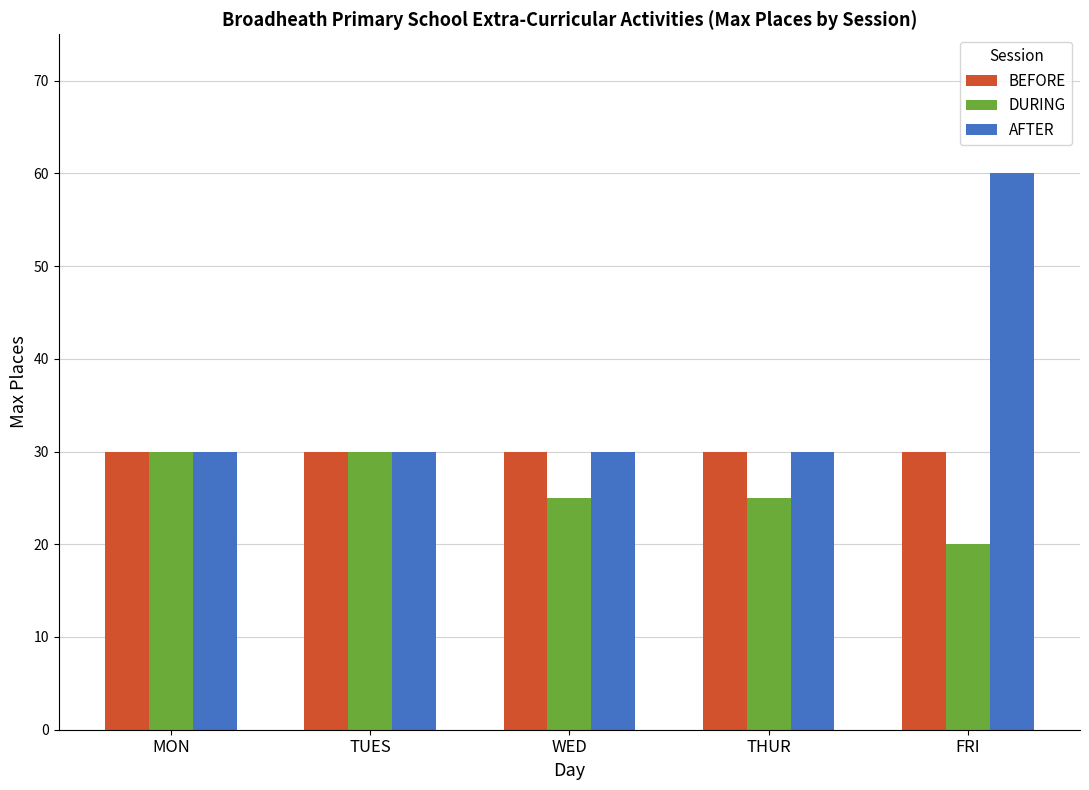

What is the average value of the AFTER series?

36